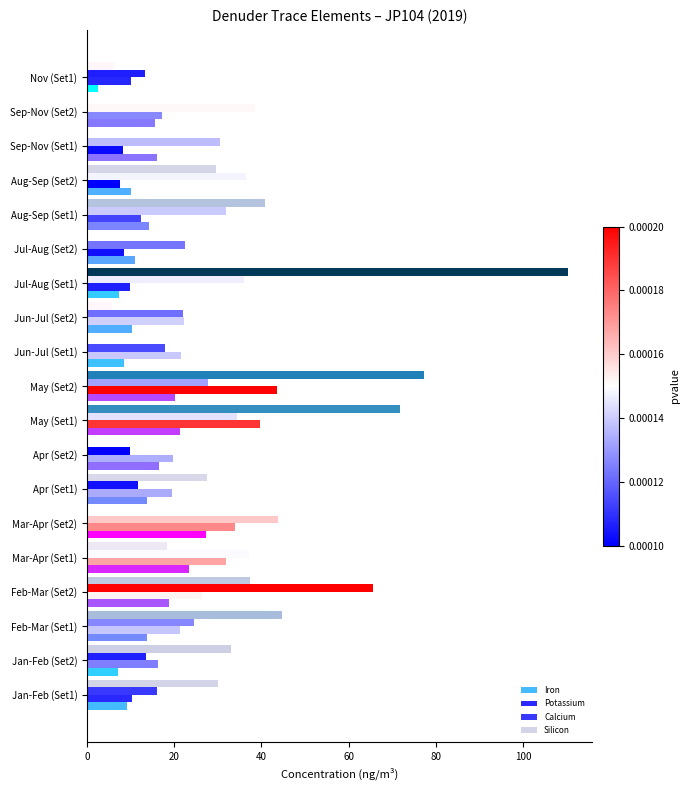

How many data points does each series have?

19